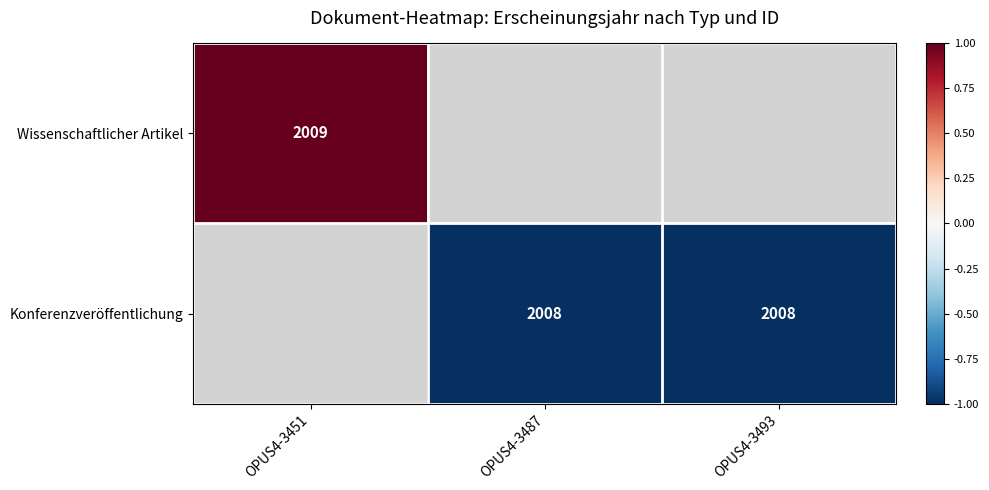

The Konferenzveröffentlichung series shows 2642 at OPUS4-3493. True or false?

False